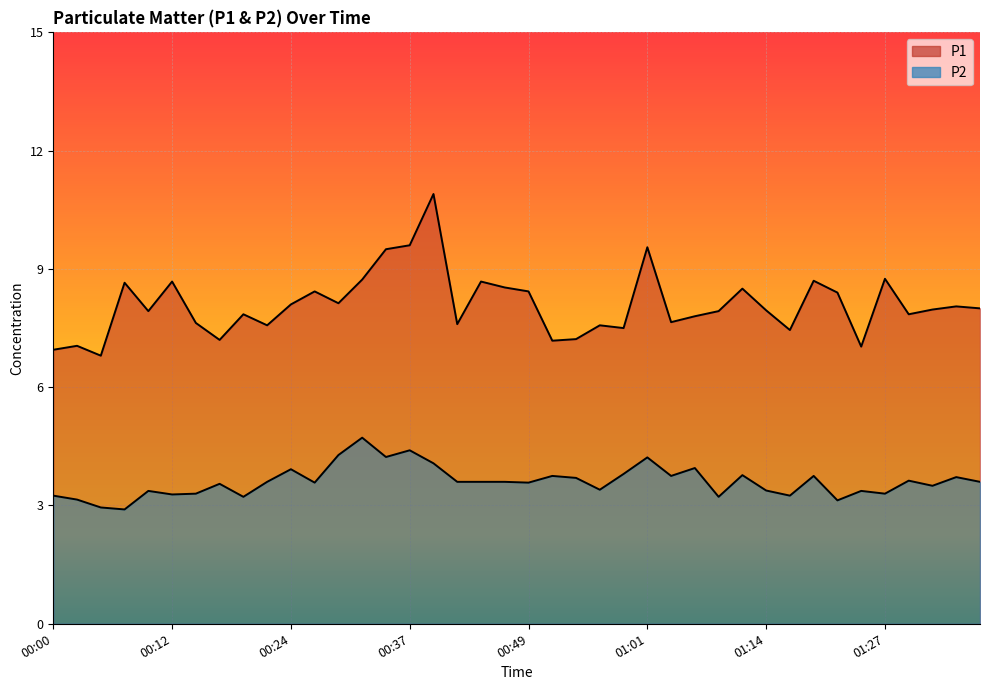

Which series has the largest total across all categories?

P1